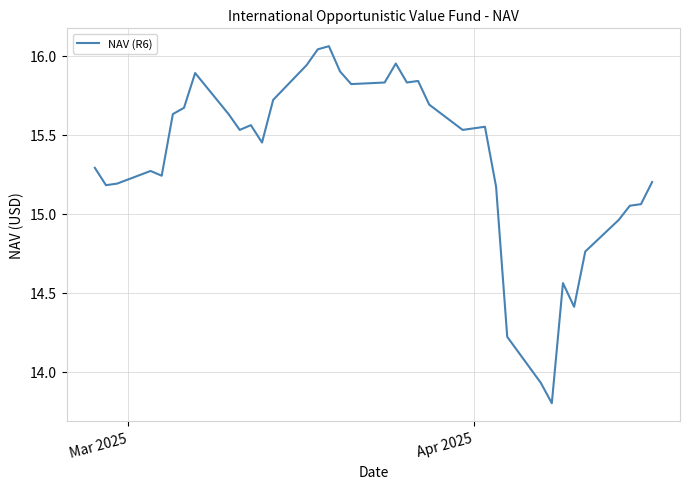

What is the sum of all values?

567.9